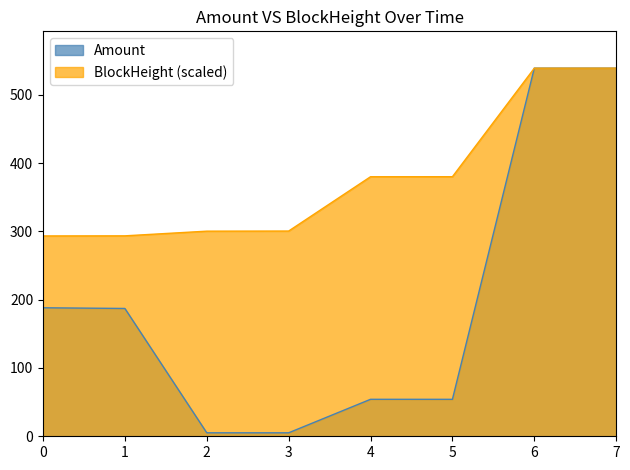

Is the value of Amount at 4 greater than the value of BlockHeight (scaled) at 0?

No